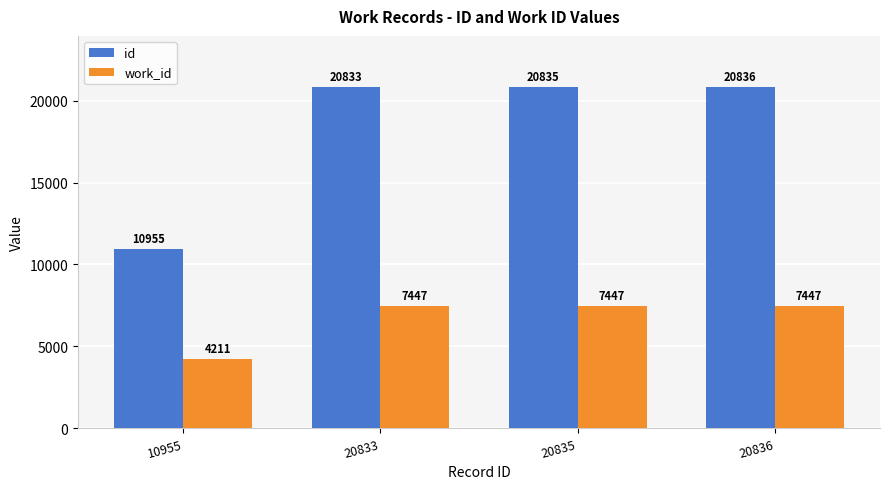

What is the value of the id bar at the 4th from the left?

20836